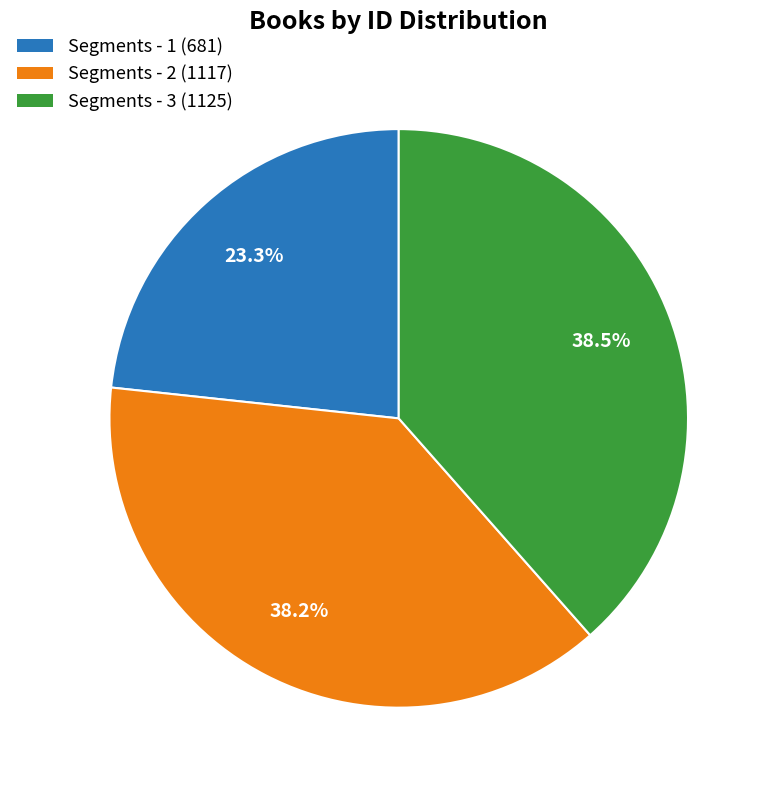

What is the total percentage of Segments - 3 (1125) and Segments - 2 (1117)?

76.7%